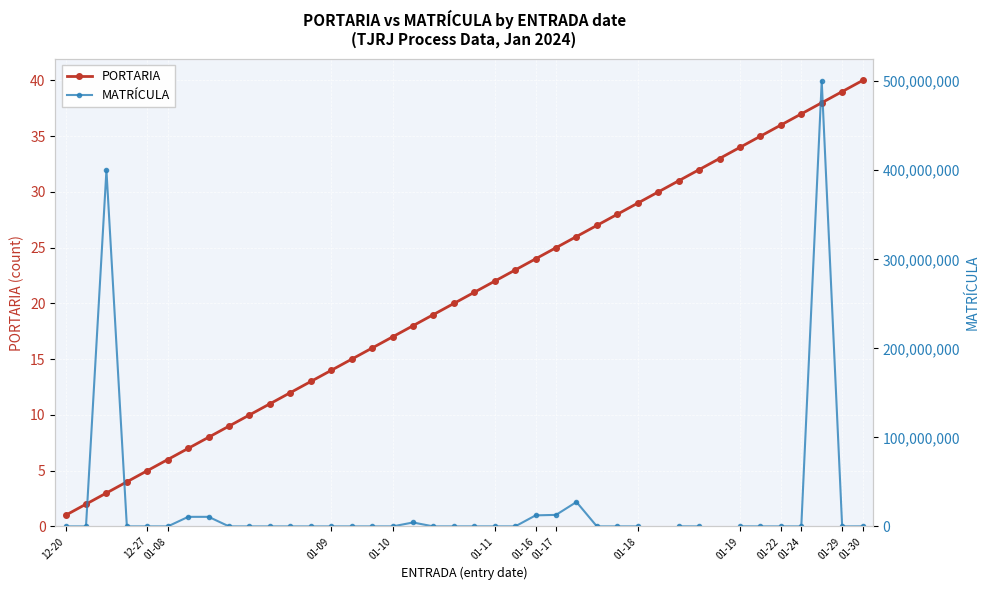

What is the difference between the MATRÍCULA values at 26 and 18?

3495.0